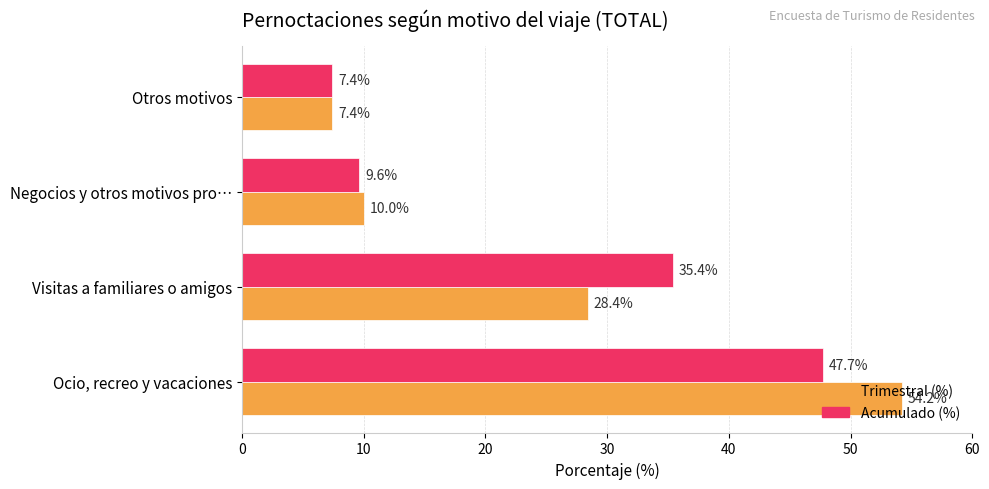

How many distinct data groups are displayed?

2